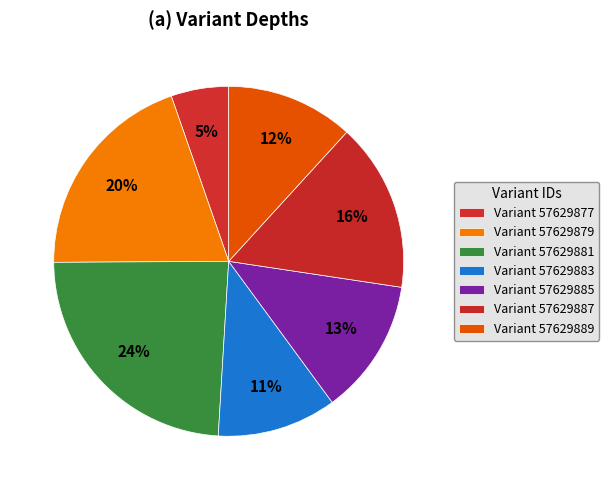

To the nearest percent, what is the difference between the largest and smallest slice percentages?

19%